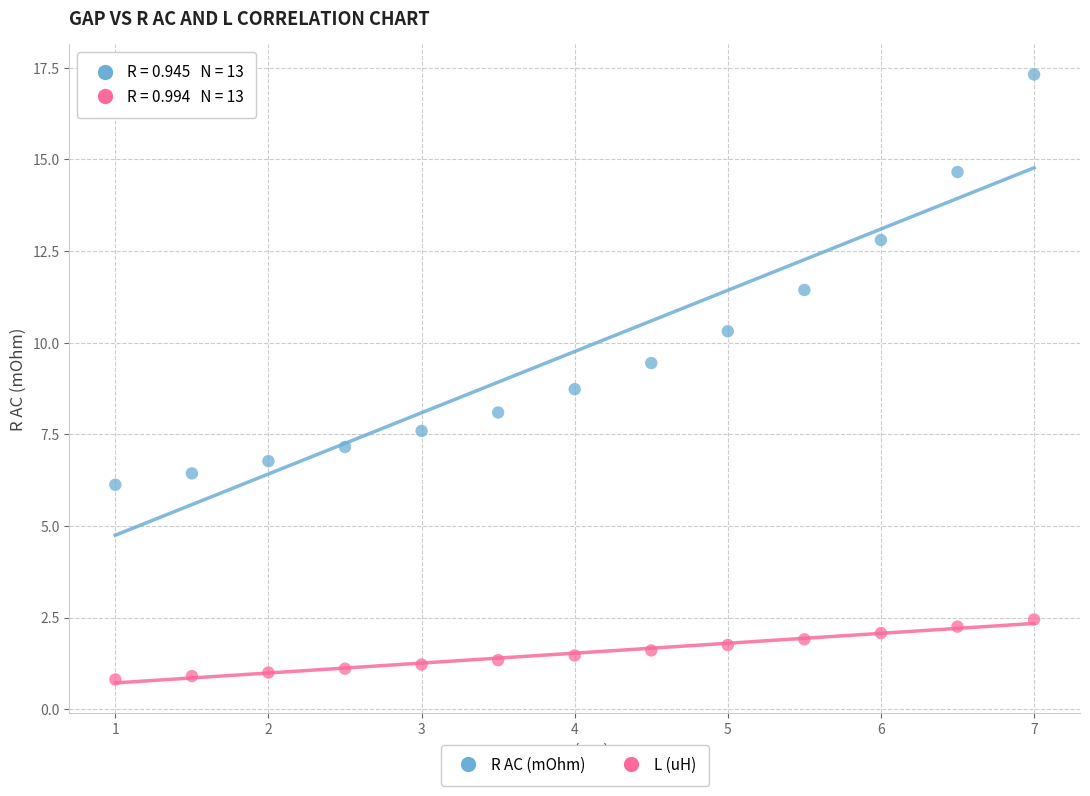

Across all data points, what is the range of Y values (max minus min)?

16.5